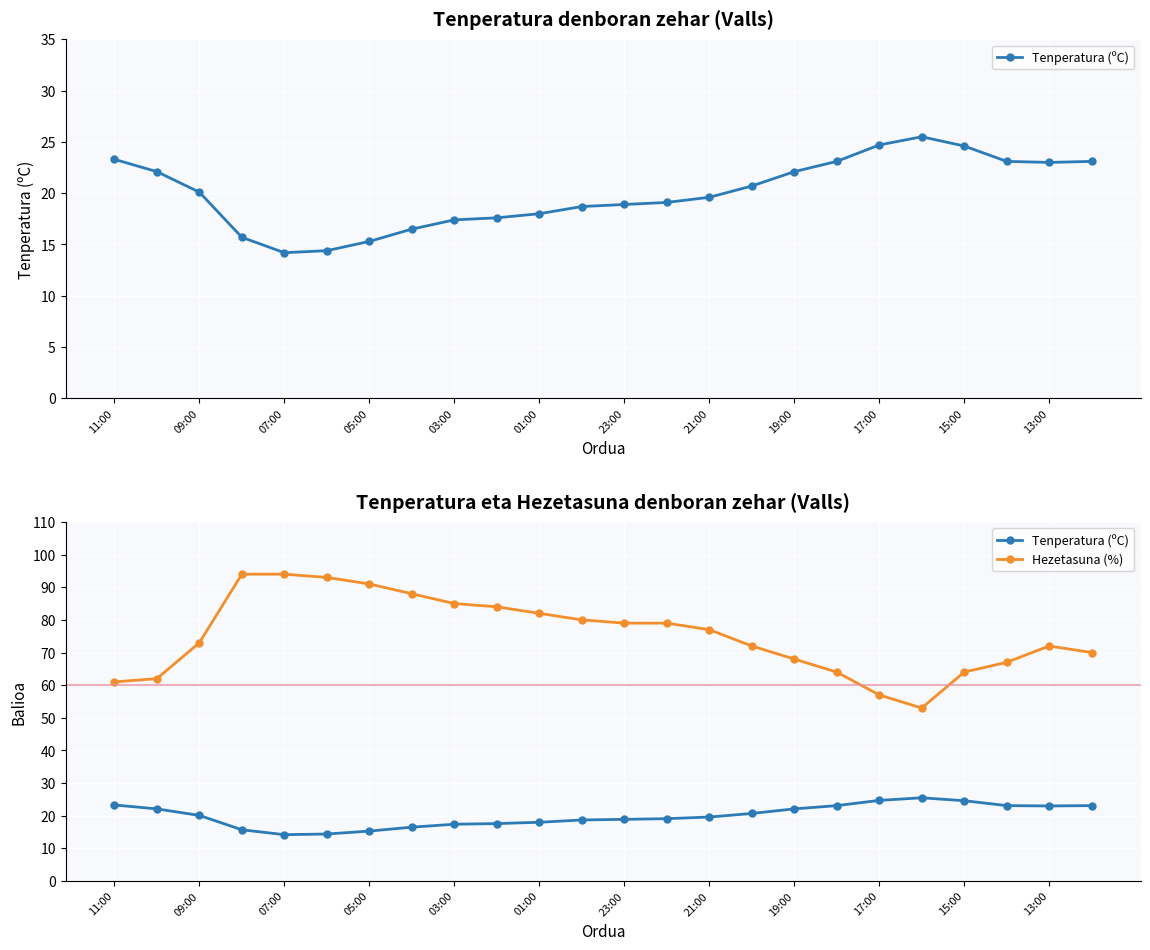

What is the average value of the Hezetasuna (%) series?

75.4